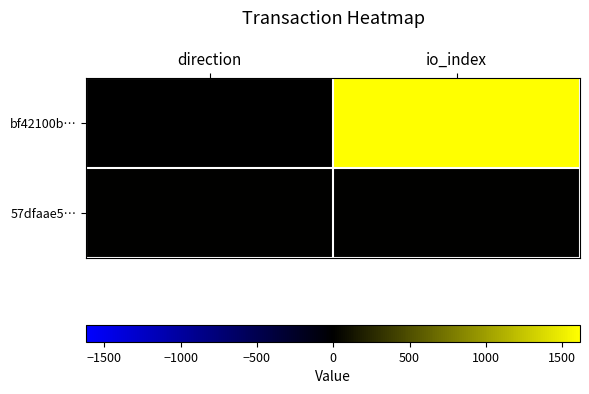

Reading left to right, extract all data points from this chart.

bf42100b…: direction=-1	io_index=1616
57dfaae5…: direction=1	io_index=0